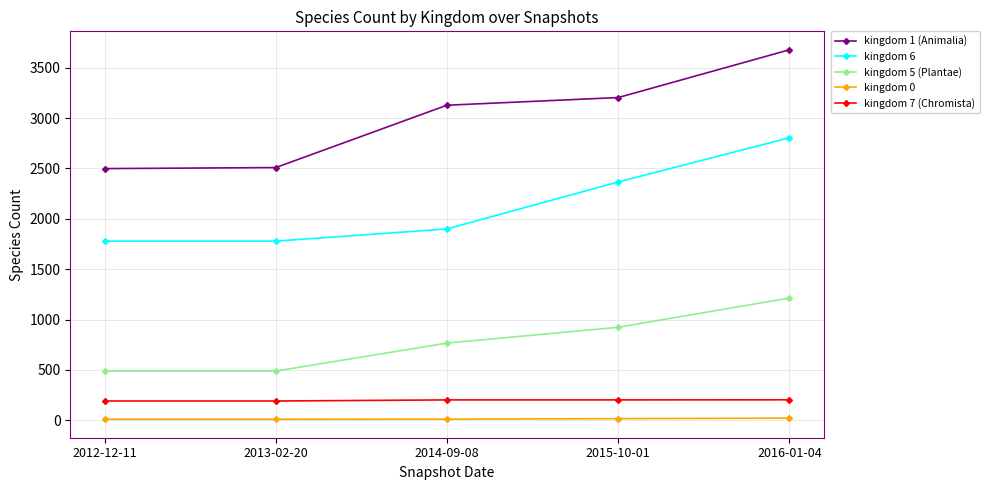

What is the greatest value displayed?

3677